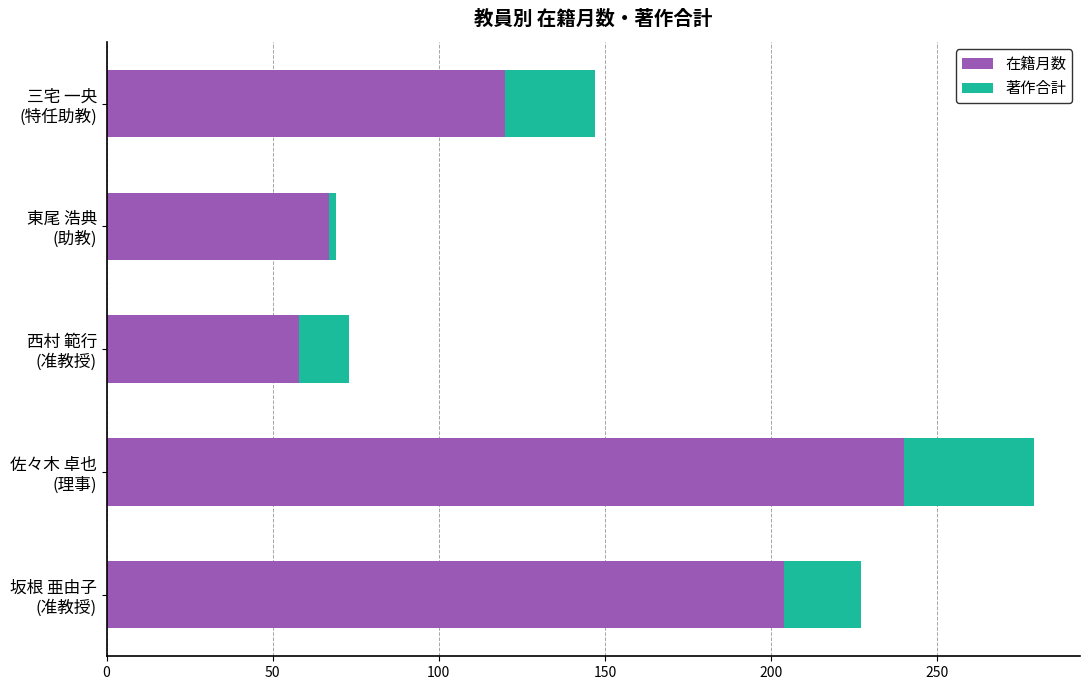

What is the difference between the second highest and second lowest values in the 在籍月数 series?

137